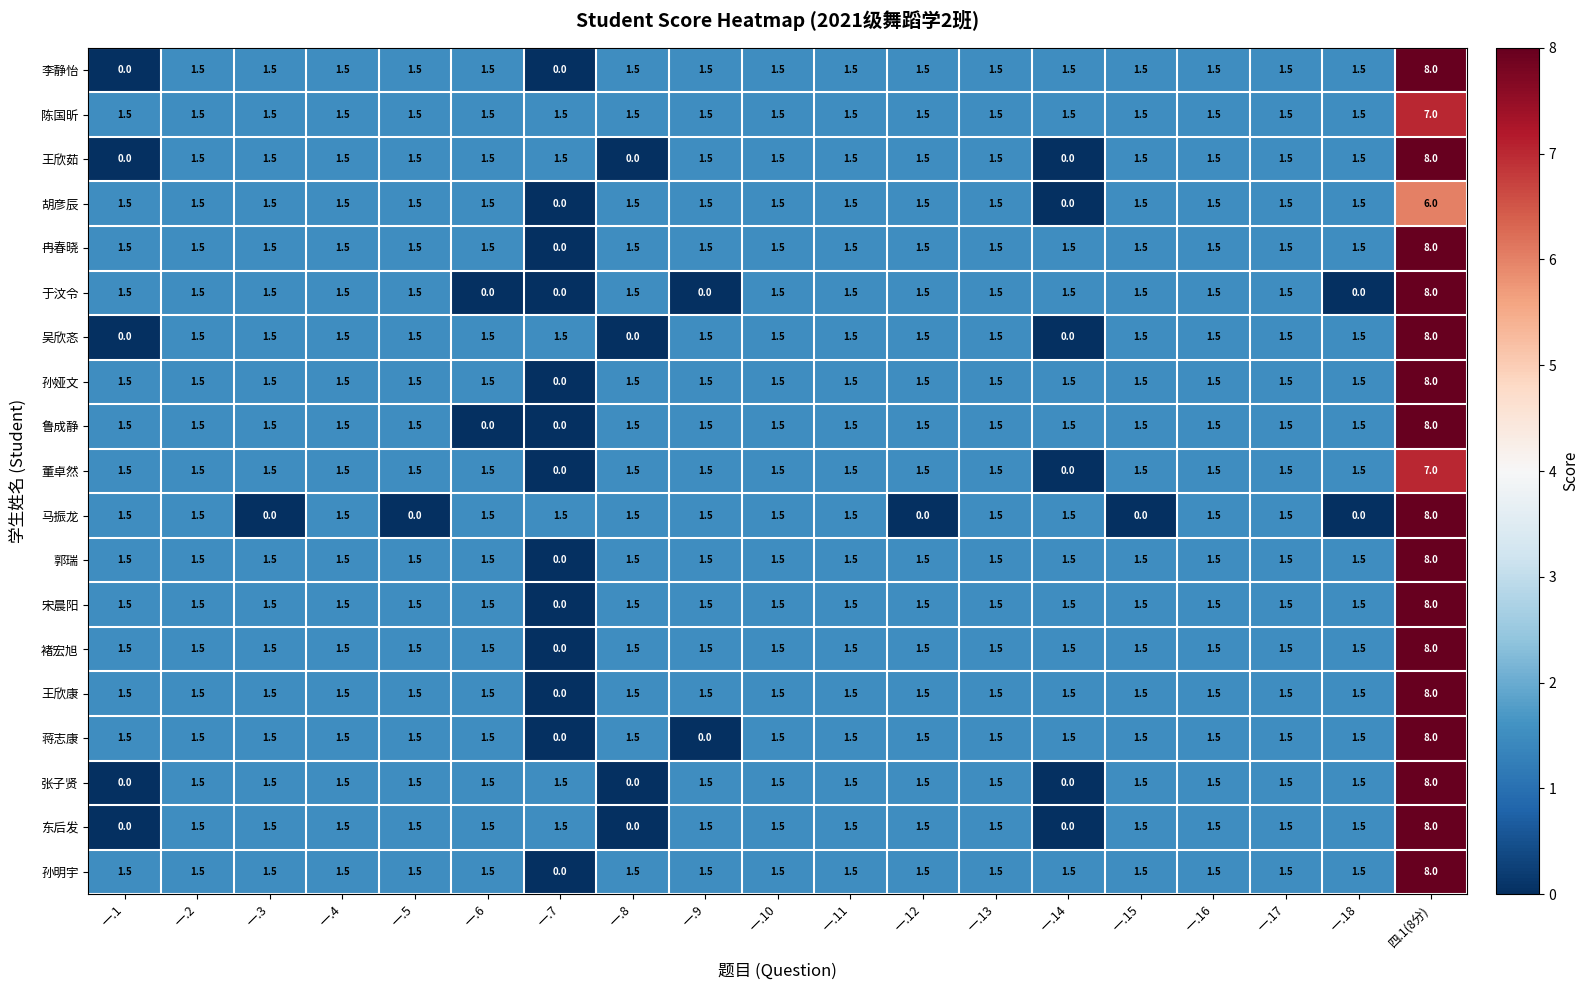

The 王欣康 series shows 2.5 at 一.6. True or false?

False